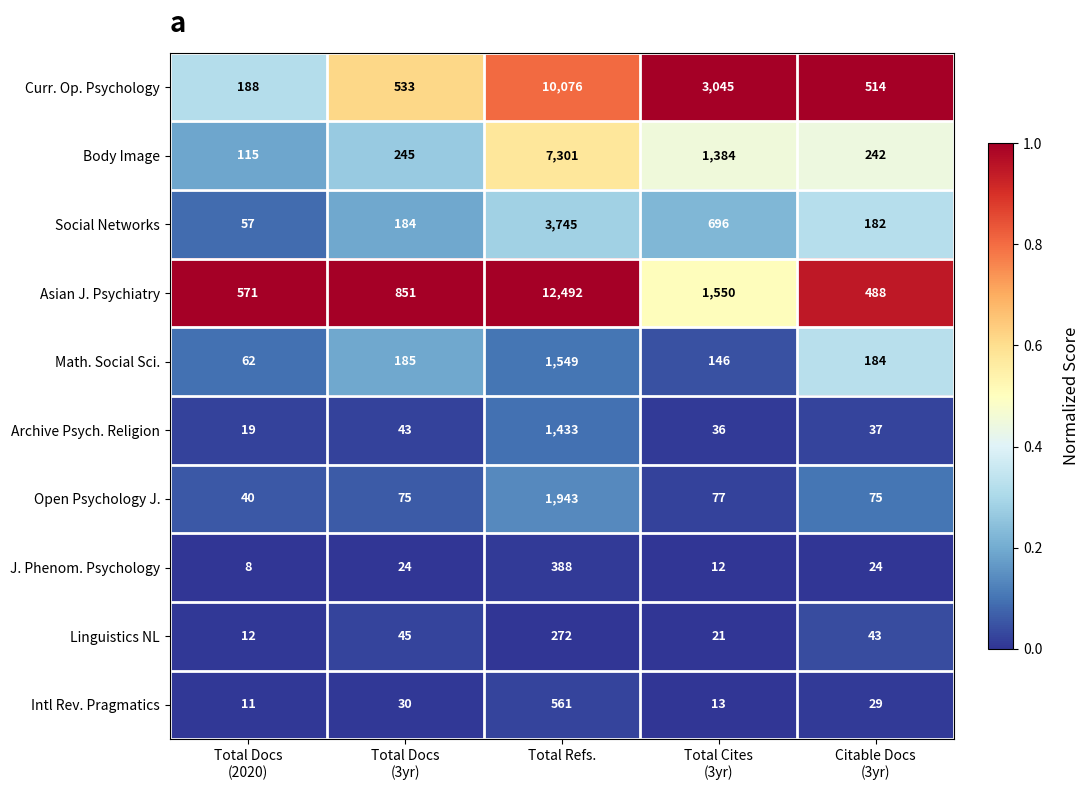

Which series has the widest spread of values?

Asian J. Psychiatry